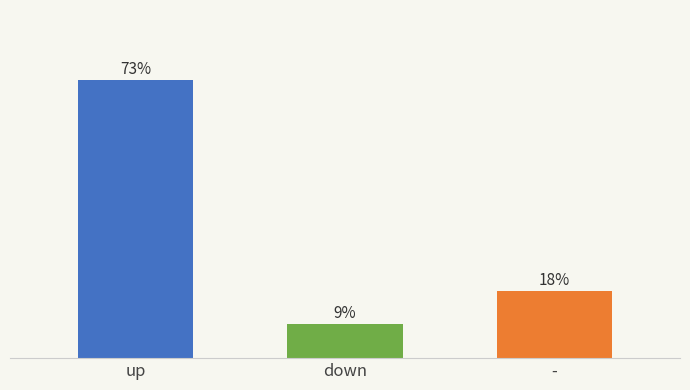

Rank the categories by value from lowest to highest.

down, -, up